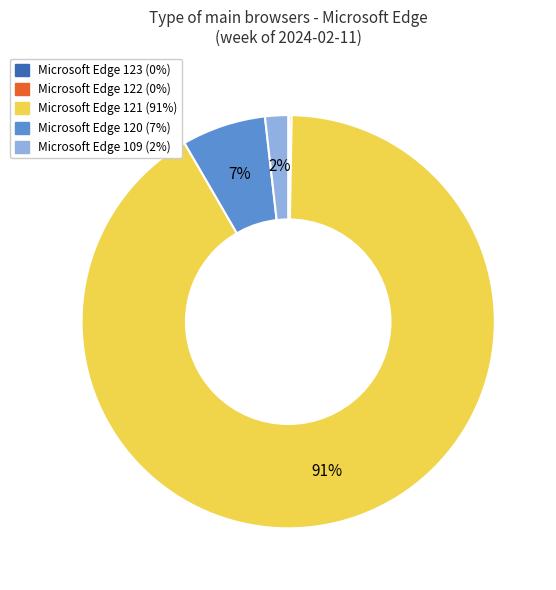

To the nearest percent, what is the average slice percentage?

20%